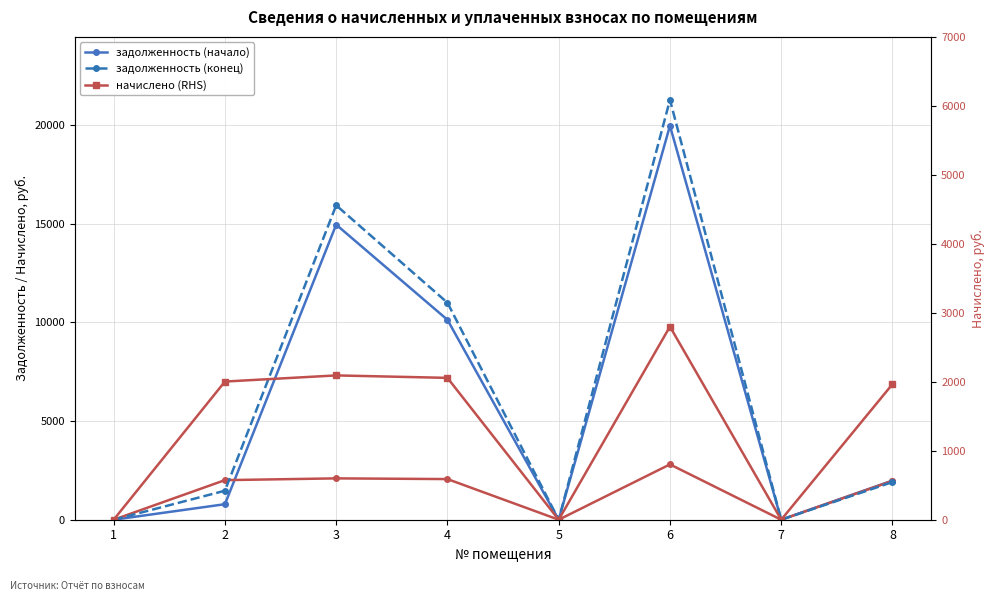

Is the value of начислено at 7 greater than the value of задолженность (конец) at 8?

No